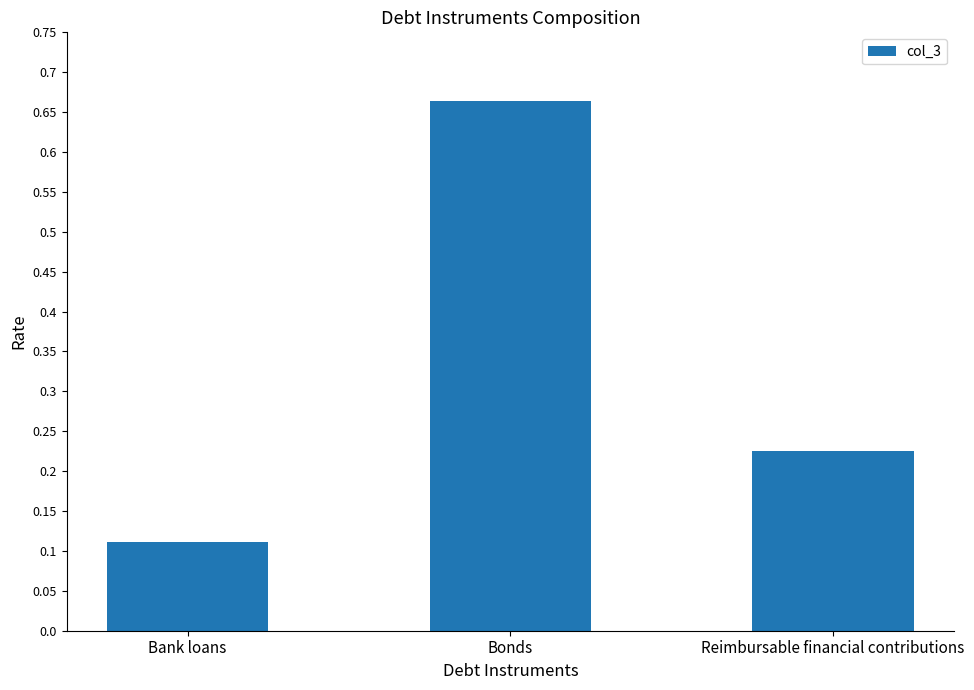

Where is the data nearest to the value 0?

Bank loans